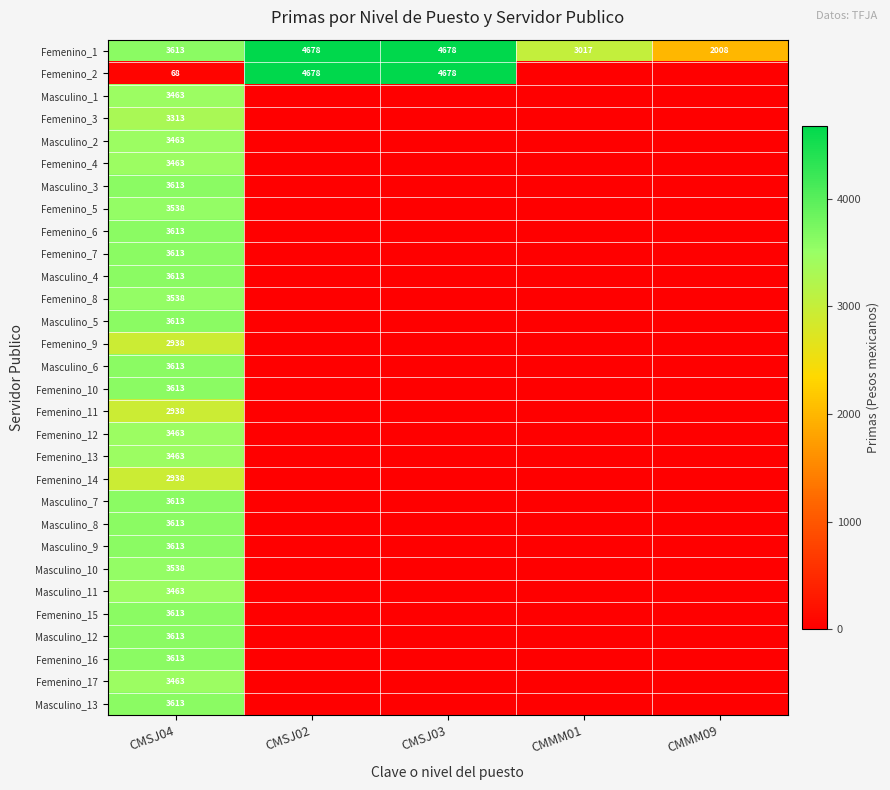

Is it true that Masculino_3 equals 3613 at CMSJ04?

True